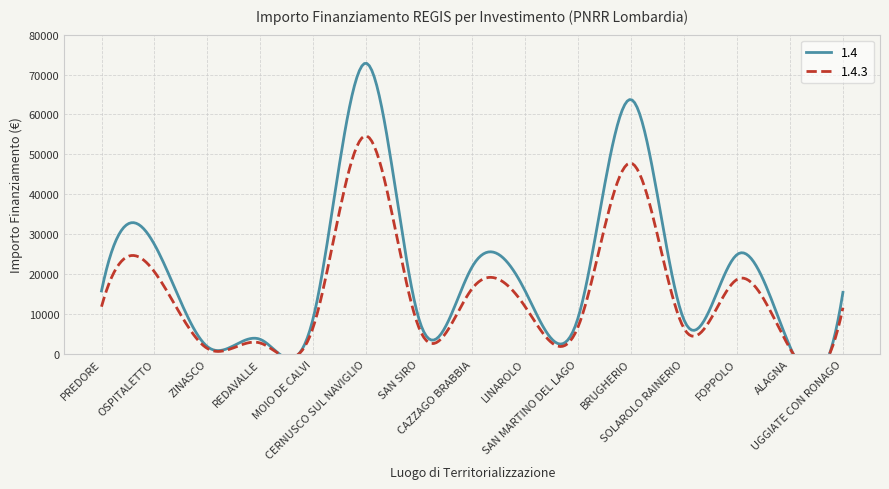

True or false: 1.4.3 and 1.4 intersect in this chart.

False